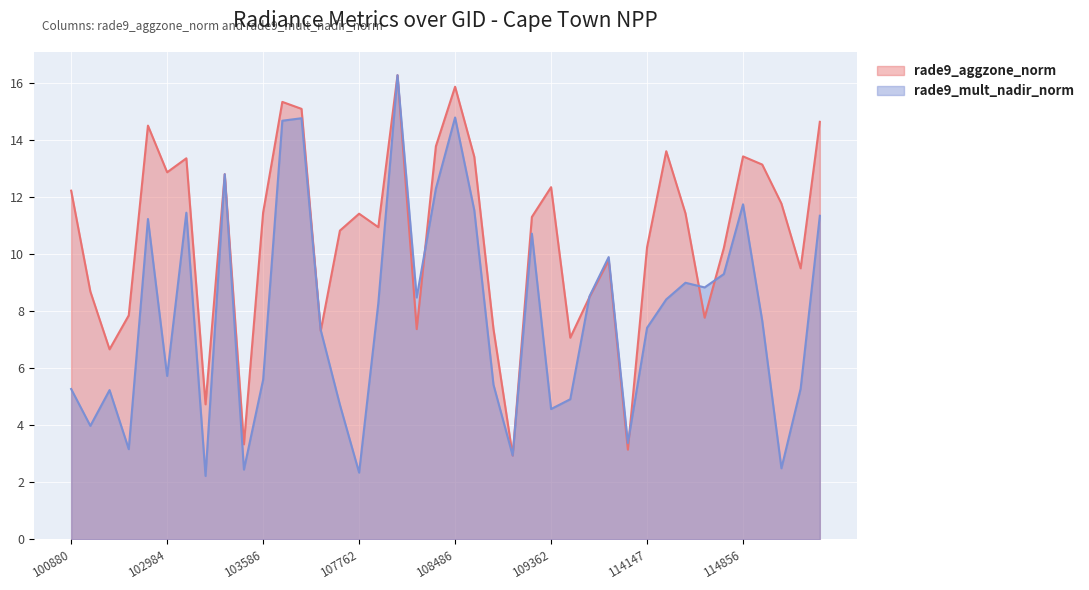

How many interior local peaks does the rade9_mult_nadir_norm series have?

11